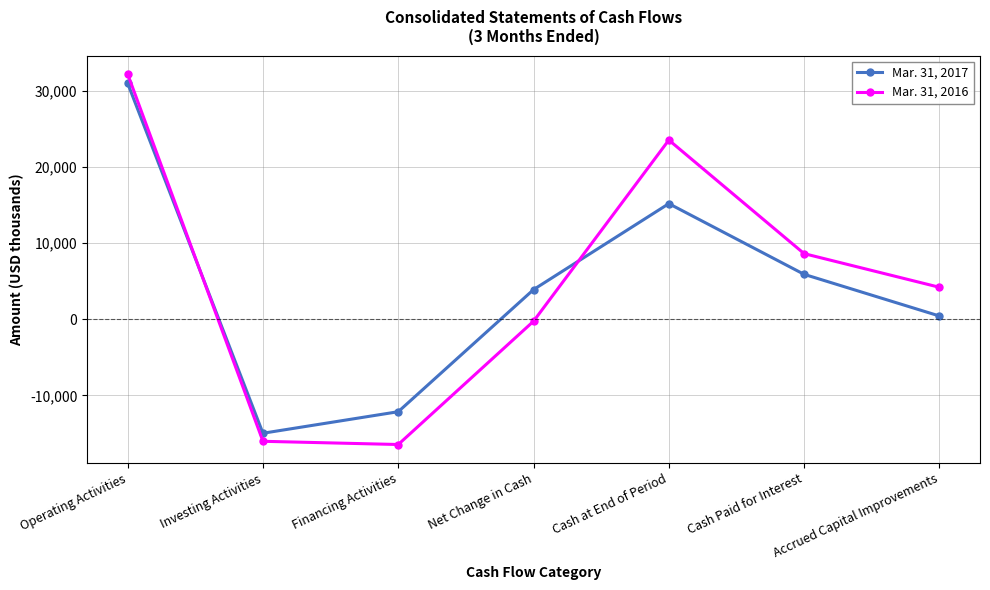

What is the value of the Mar. 31, 2017 point at the 1st from the left?

31038